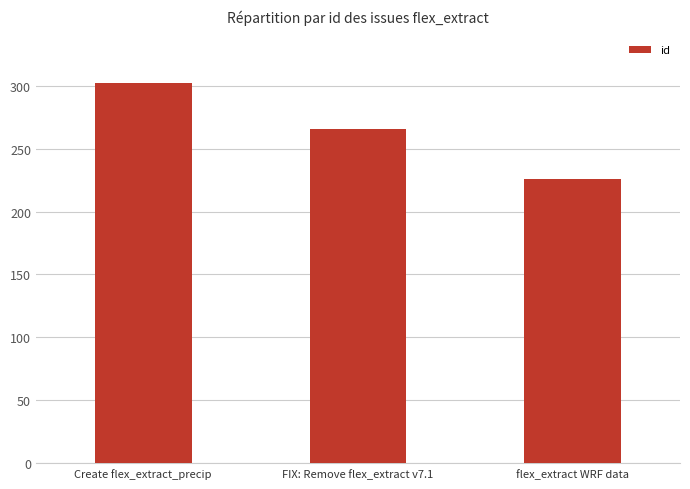

Are the bars horizontal?

No